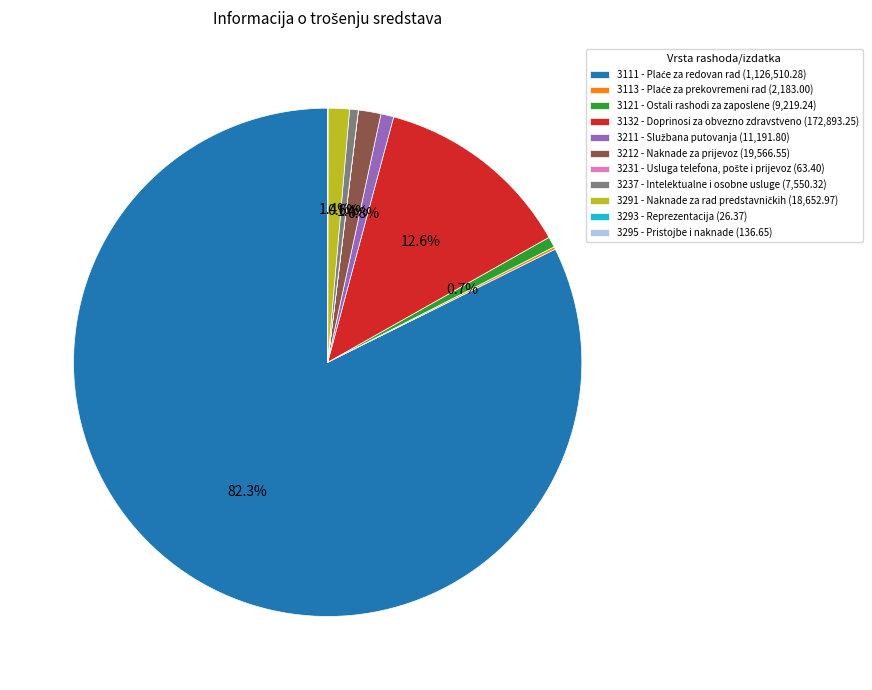

What portion of the pie excludes 3212 - Naknade za prijevoz (19,566.55)?

98.6%